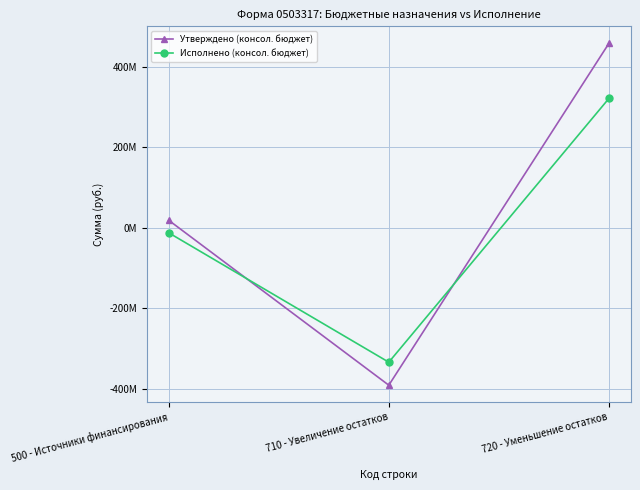

Does the chart have visible grid lines?

Yes